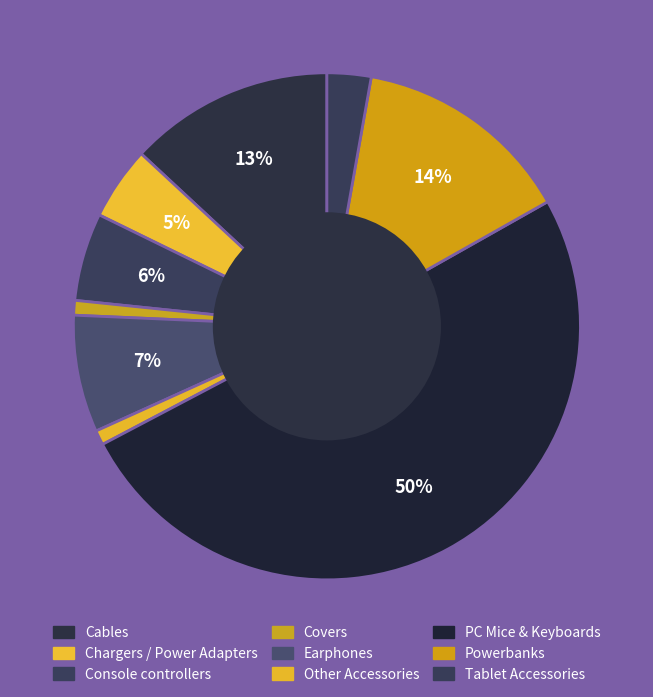

Is PC Mice & Keyboards the majority of the pie?

Yes